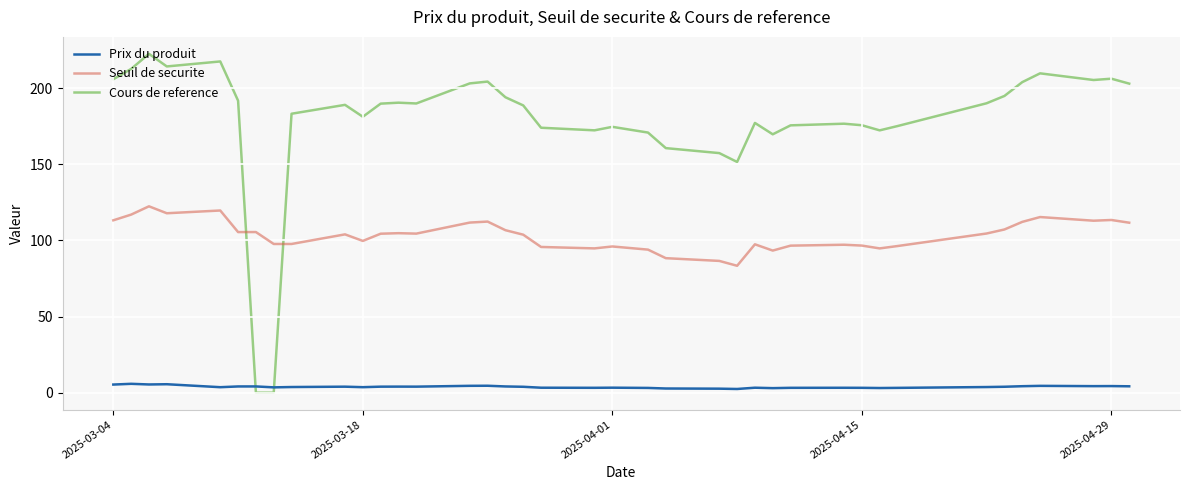

Rank the series by their average value, from lowest to highest.

Prix du produit, Seuil de securite, Cours de reference